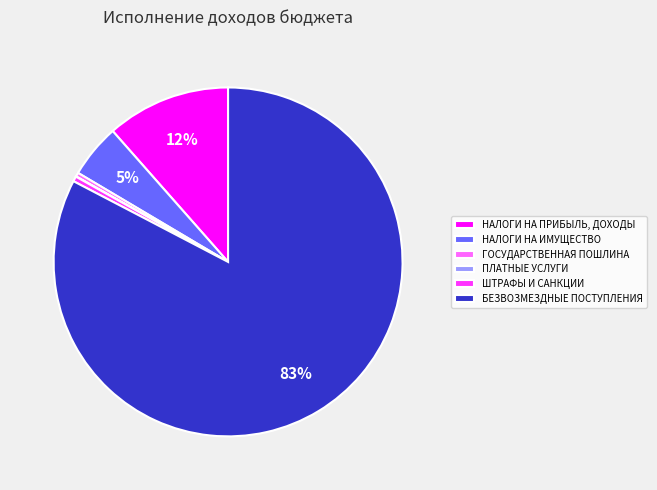

Between НАЛОГИ НА ИМУЩЕСТВО and ШТРАФЫ И САНКЦИИ, which is larger?

НАЛОГИ НА ИМУЩЕСТВО